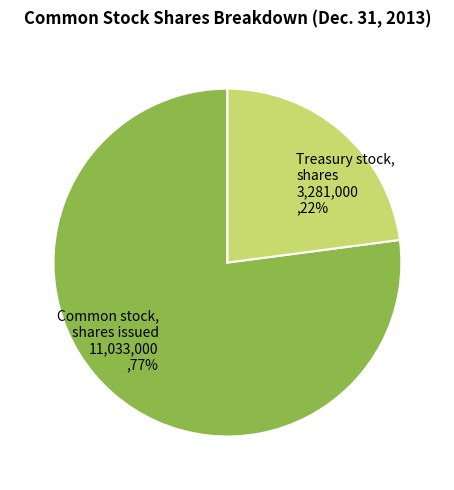

What percentage is NOT represented by Common stock, shares issued?

22.9%